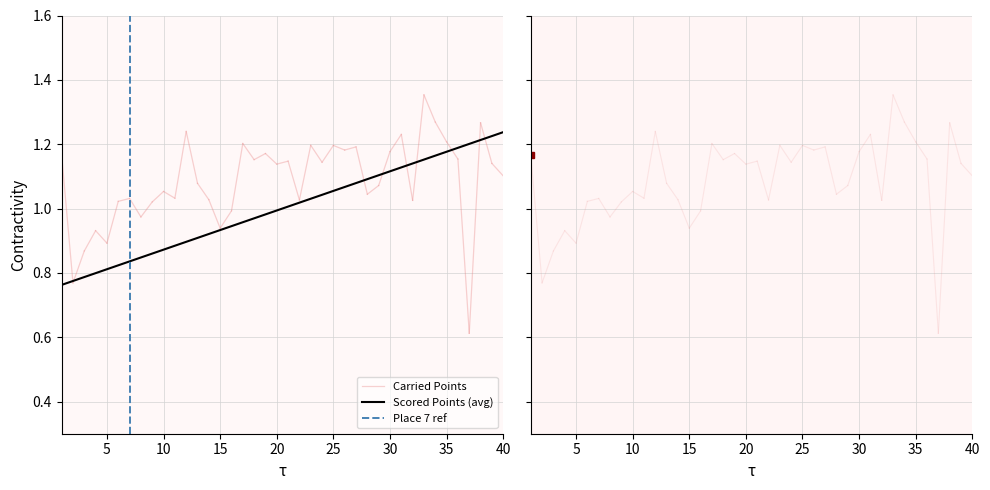

Is it true that Scored Points (avg) equals 0.2 at 20?

False